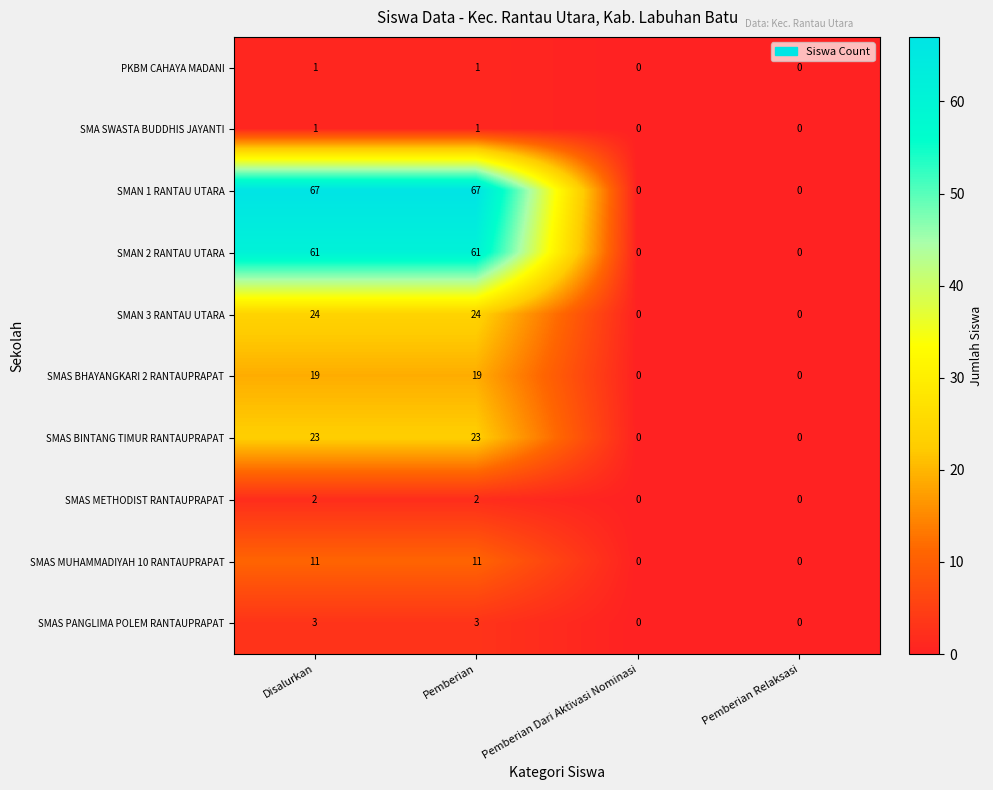

What is the sum of all SMAS BHAYANGKARI 2 RANTAUPRAPAT values?

38